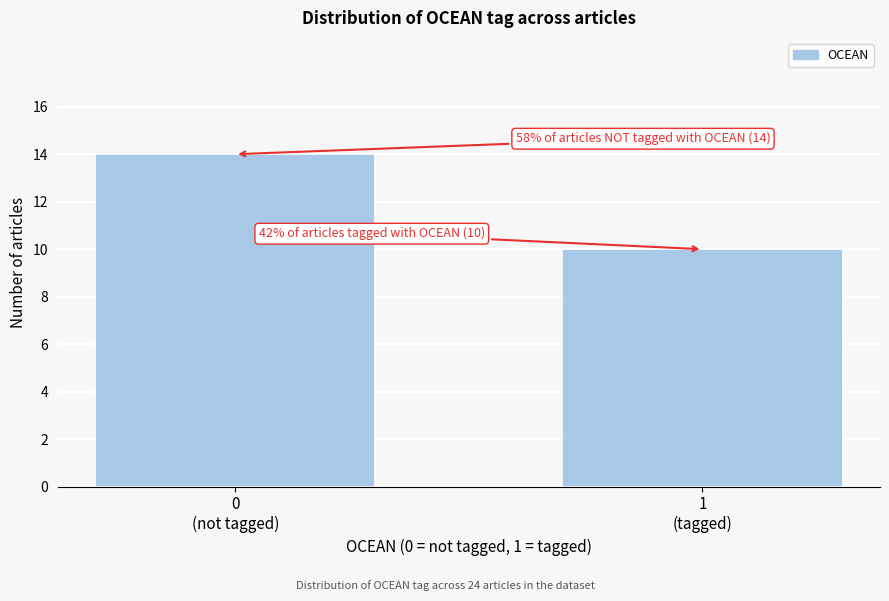

Reading right to left, list all the values displayed in this chart.

10	14